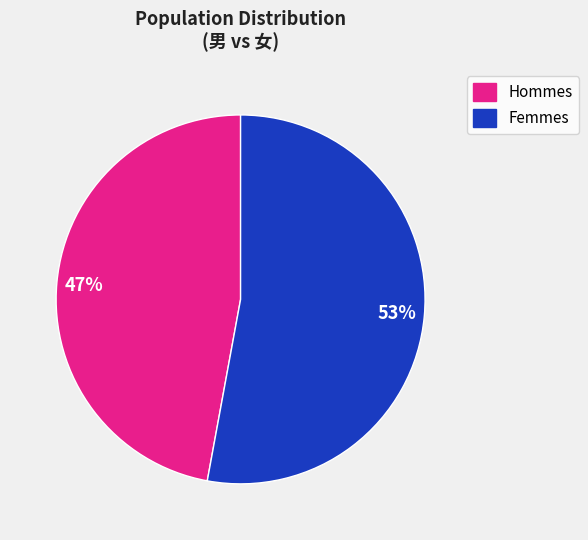

To the nearest percent, what is the average slice percentage?

50%